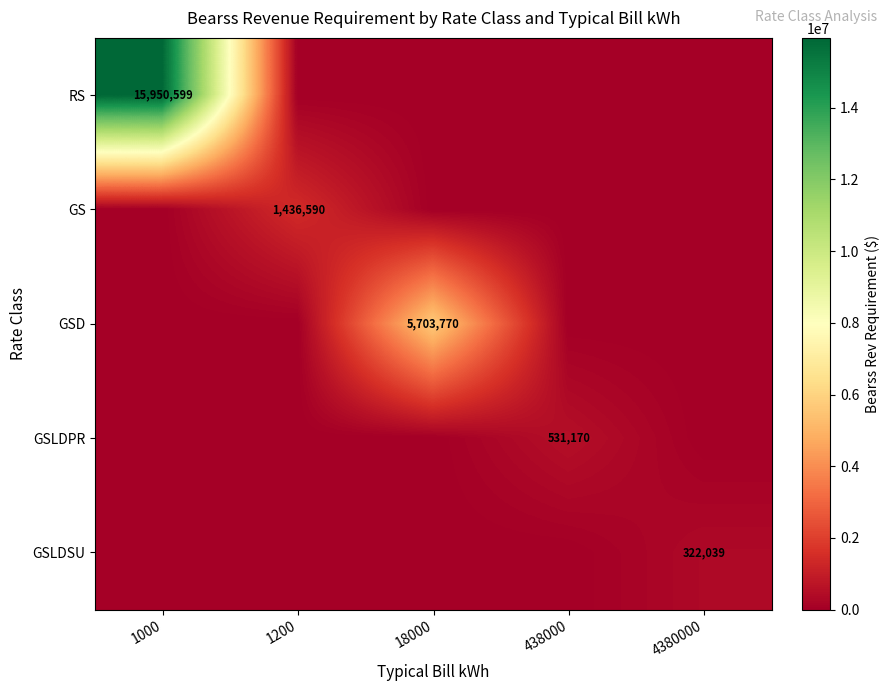

What is the spread (max minus min) of values at 18000?

5703770.0